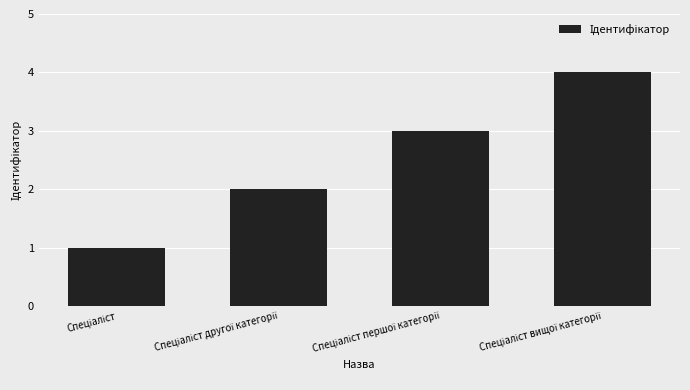

What is the greatest value displayed?

4